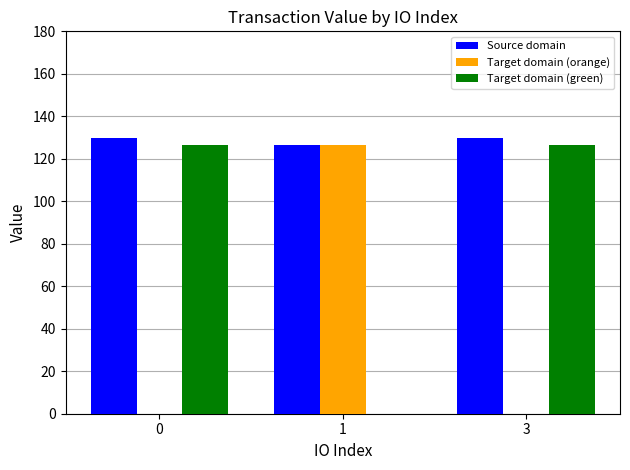

Which series has the largest total across all categories?

Source domain